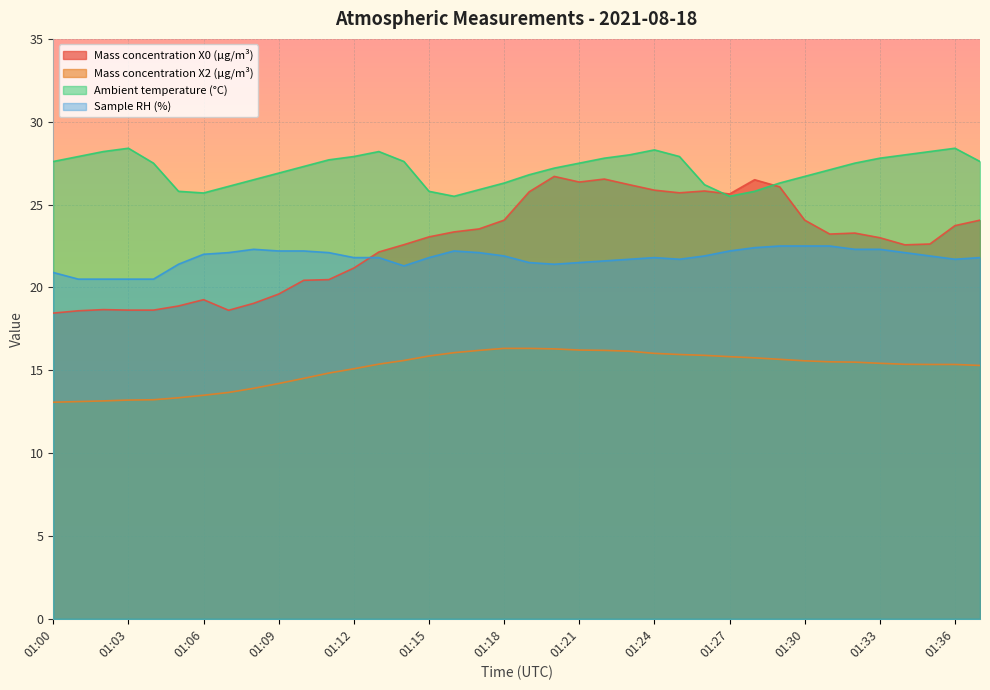

What is the average value of the Sample RH (%) series?

21.8